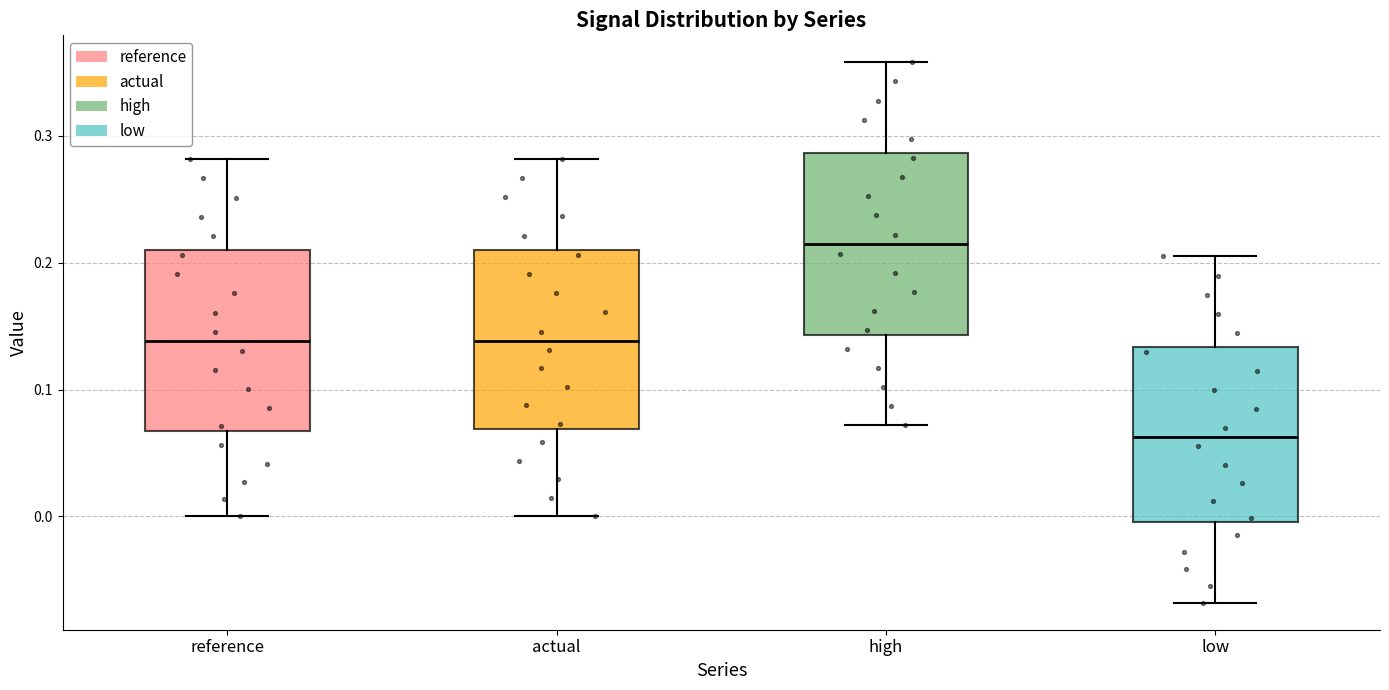

Which box has the highest median line?

high